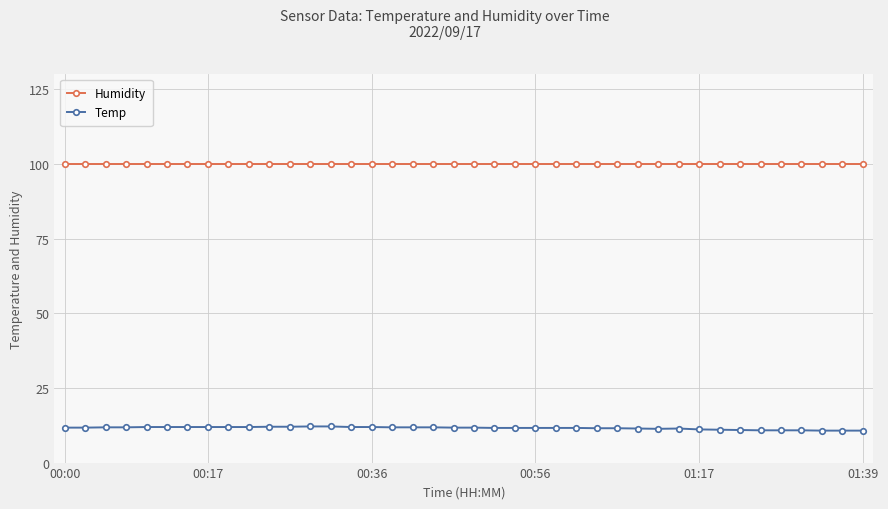

Rank the series by their maximum value, from lowest to highest.

Temp, Humidity